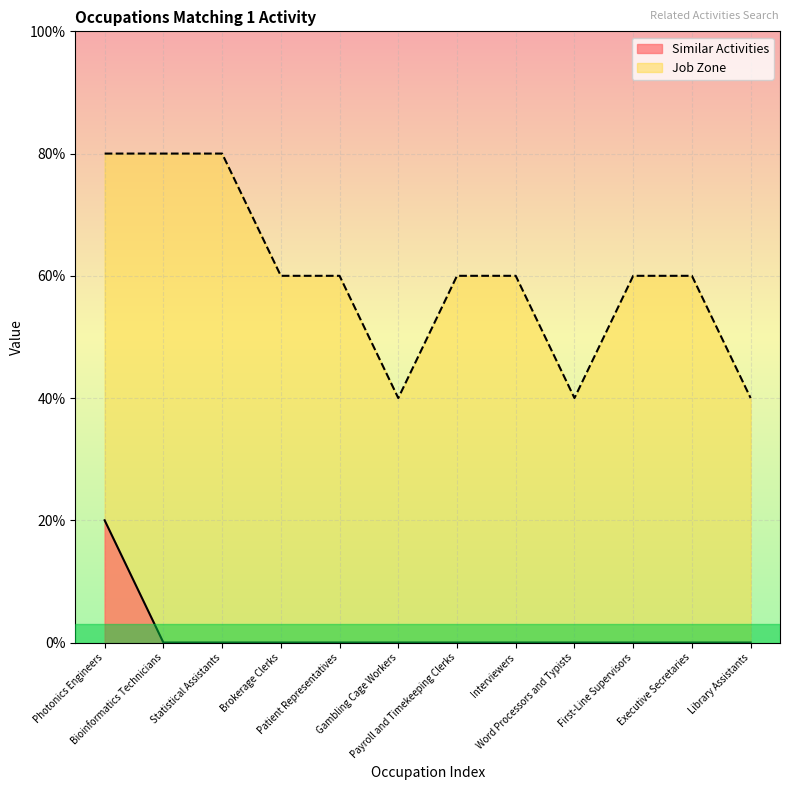

Count the number of data series in this chart.

2